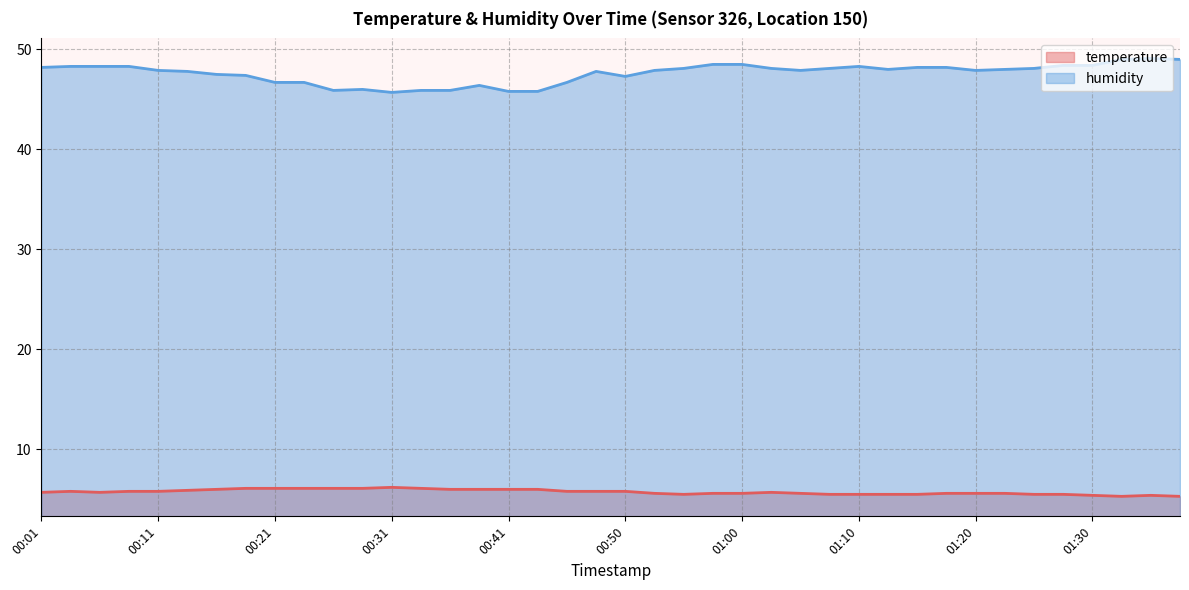

What is the difference between the highest and lowest values at 00:41?

39.8